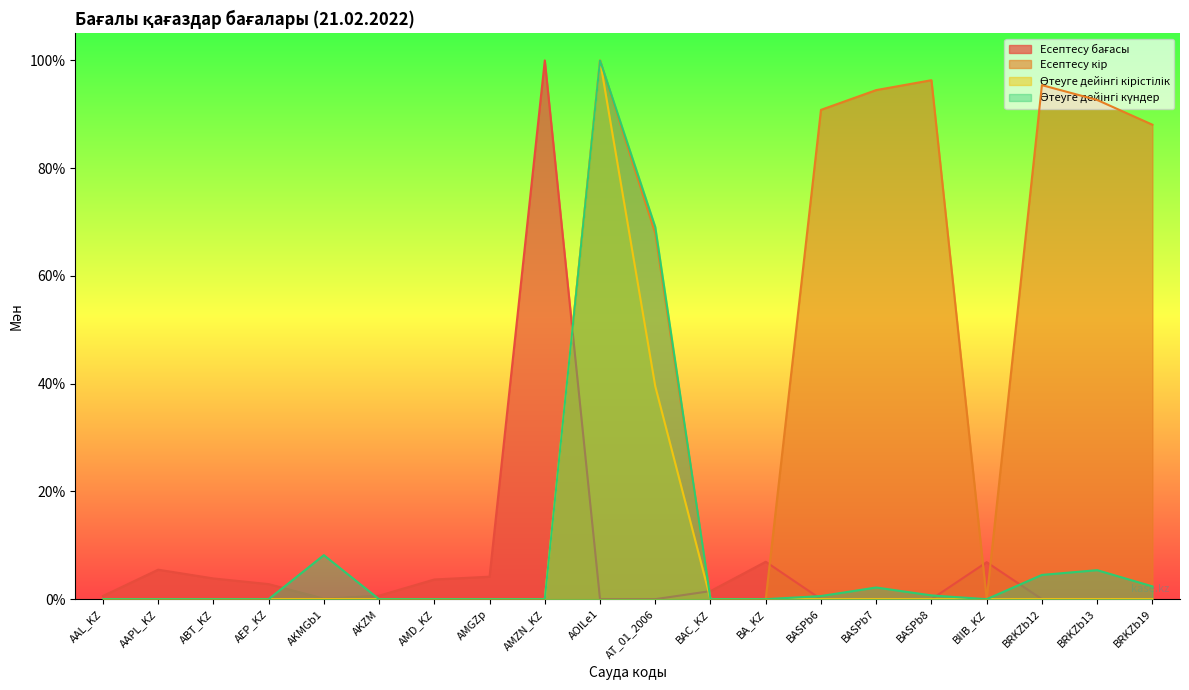

The value of Өтеуге дейінгі күндер at BA_KZ is -0.6. True or false?

False